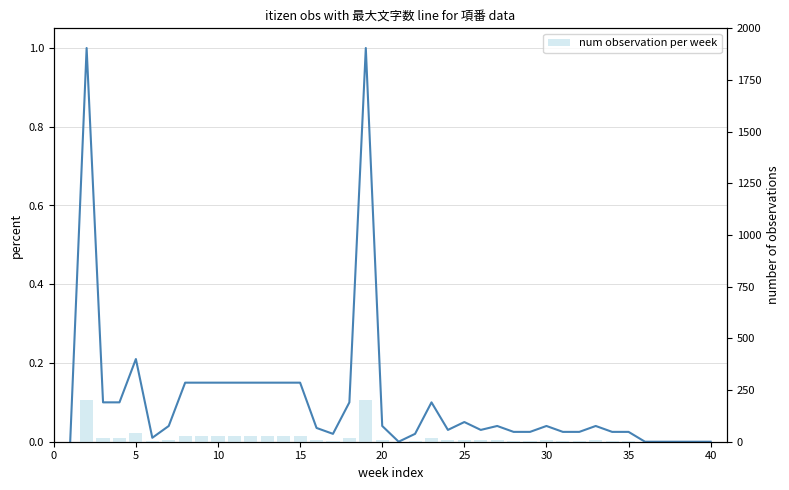

Which series has the largest total across all categories?

num observation per week